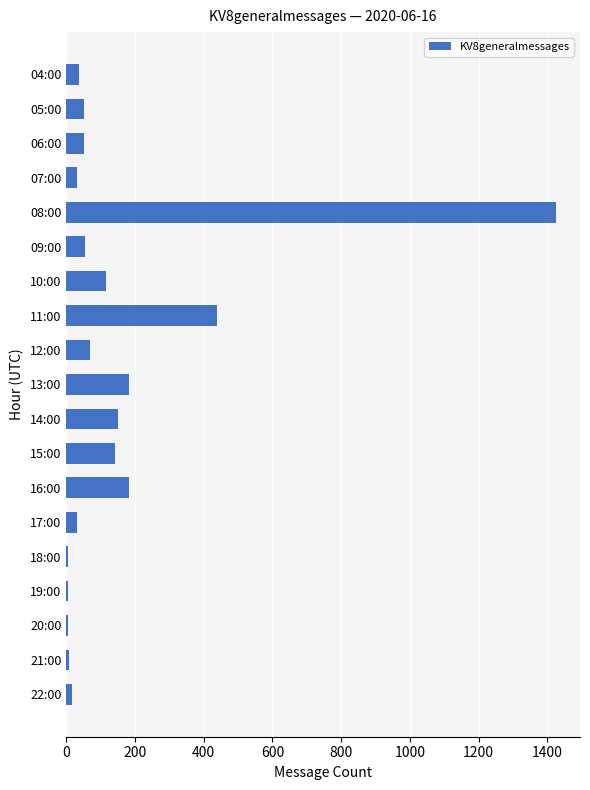

What is the maximum value shown in the chart?

1424